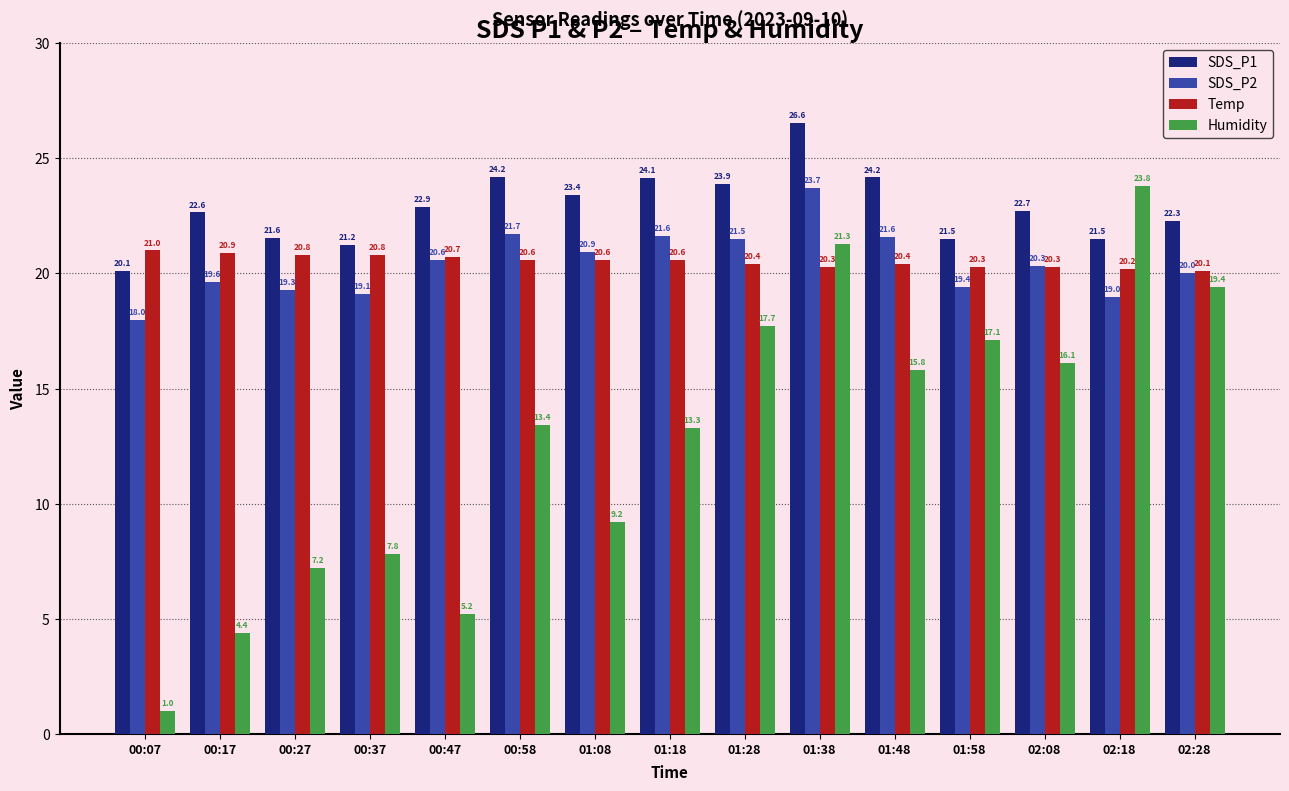

At 01:58, list the series in order from smallest to largest.

Humidity, SDS_P2, Temp, SDS_P1